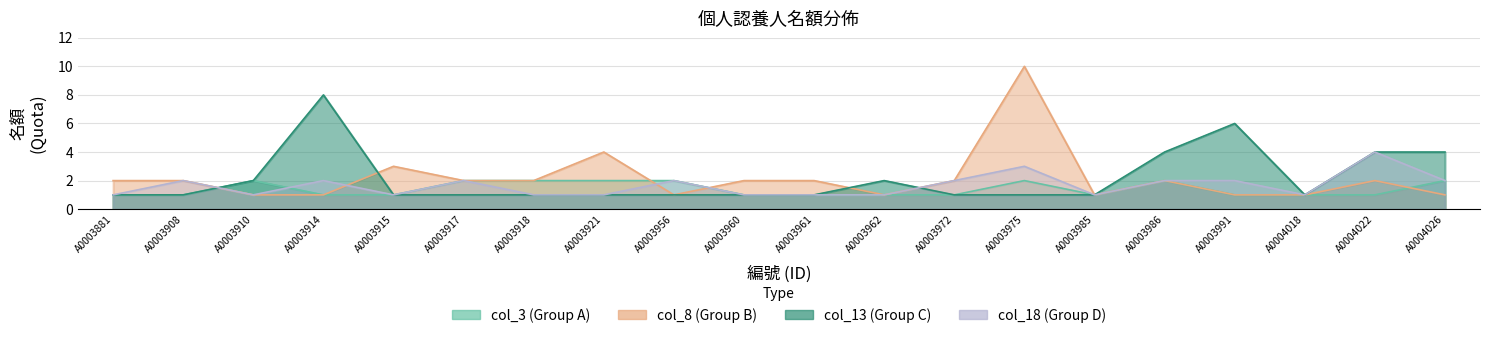

Where does the col_8 series first go above 2?

A0003915